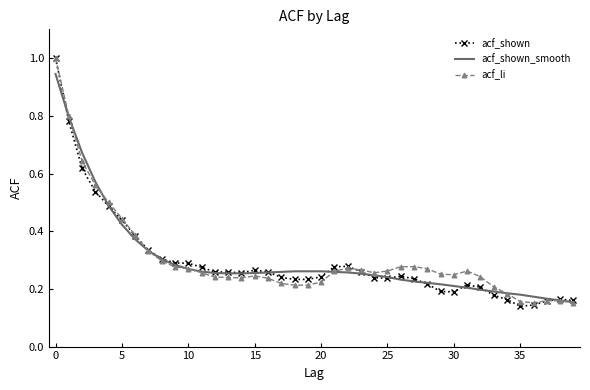

What is the highest value of the acf_li series?

1.0